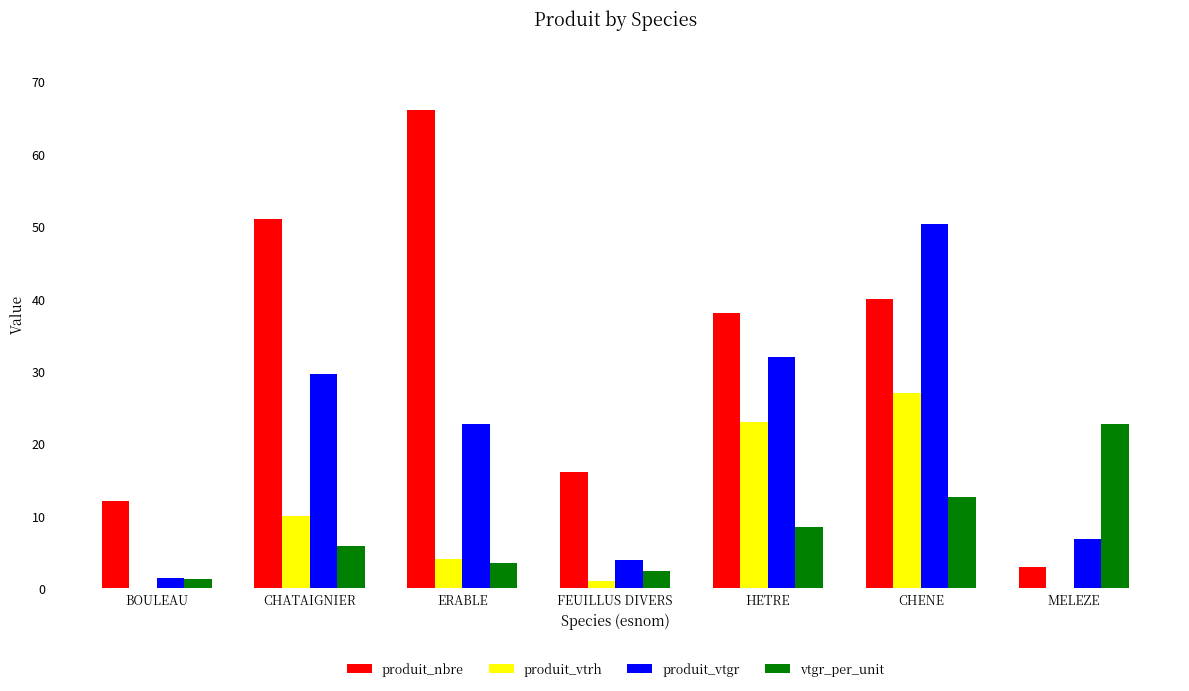

What is the sum of all produit_vtgr values?

146.9